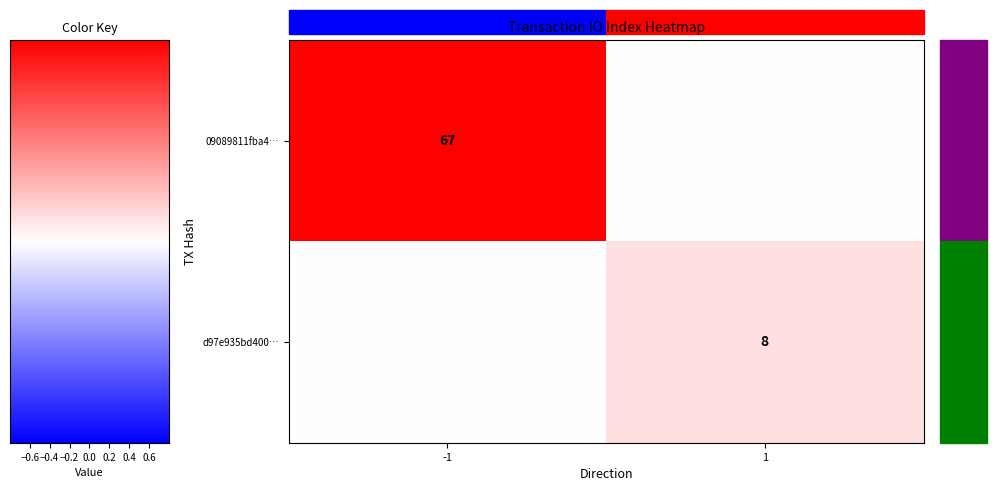

Is it true that 09089811fba4… equals 23 at -1?

False